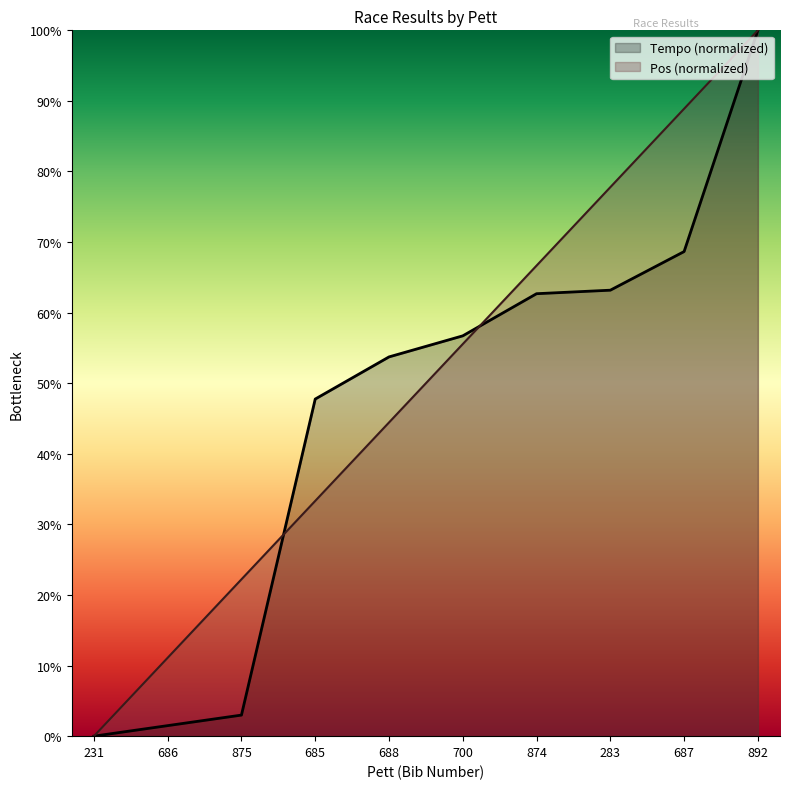

What is the sum of the Tempo values at 231 and 687?

68.7